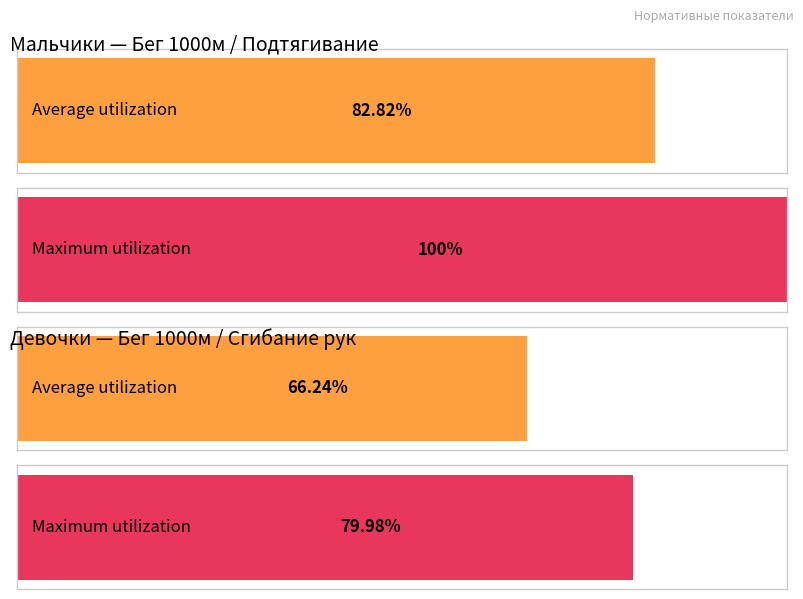

Is the value of Девочки (Сгибание рук) at 2 greater than the value of Мальчики (Подтягивание) at 3?

No